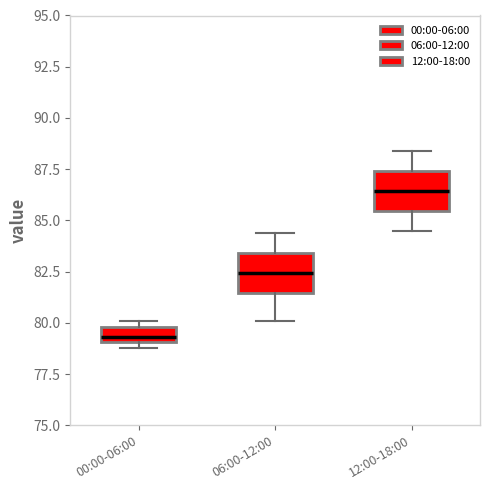

Where is the upper edge of the box for 12:00-18:00 on the y-axis? The values are not printed on the chart, so give them approximately, as read against the axis.

87.5